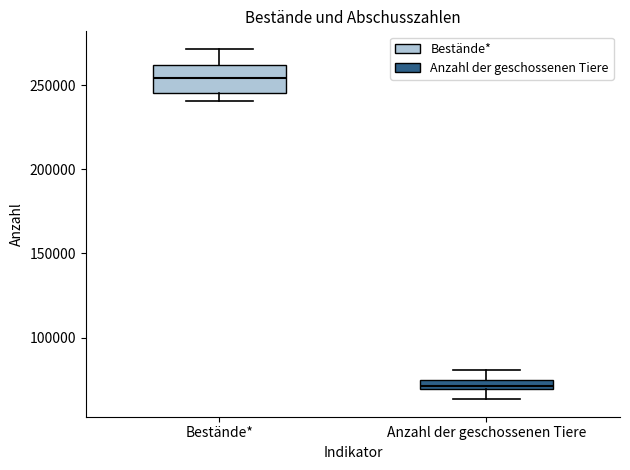

Which box is the tallest, from its lower edge to its upper edge?

Bestände*